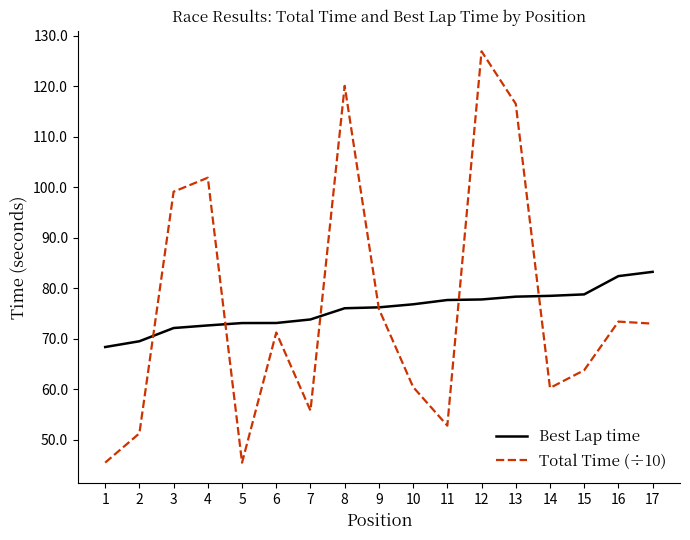

What is the total value across all series at 11?

130.5